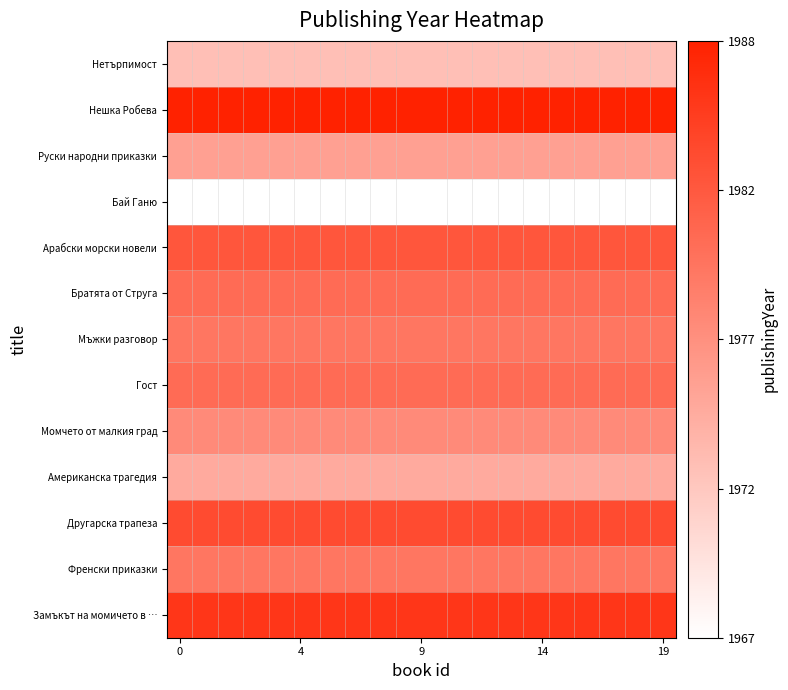

How many data points does each series have?

20